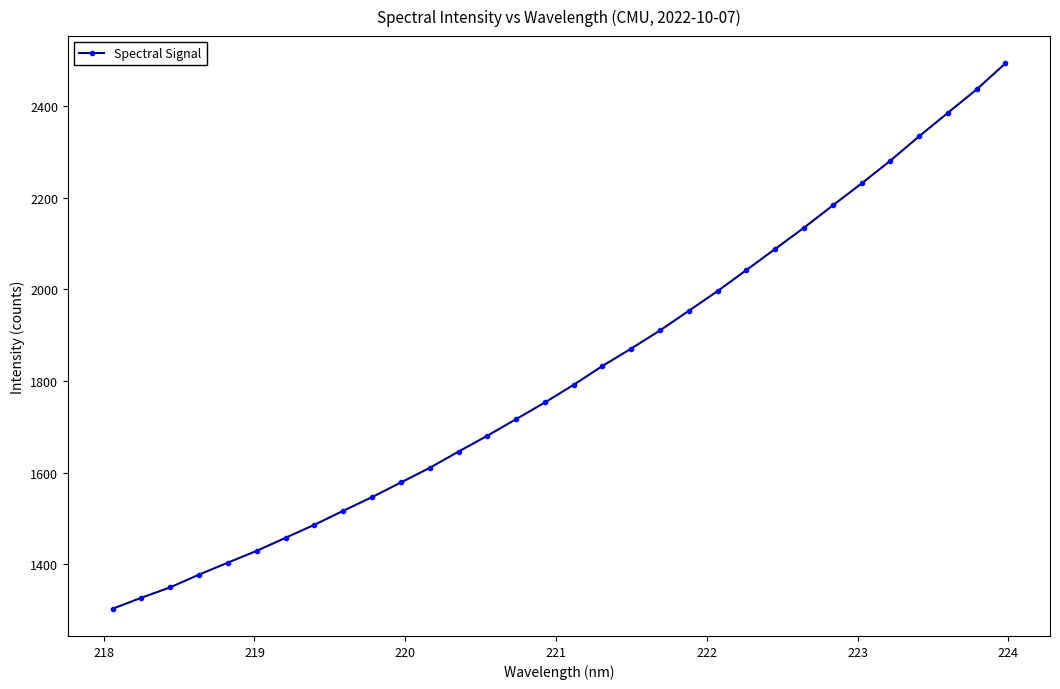

True or false: there are more than 2 points higher than both neighbors.

False